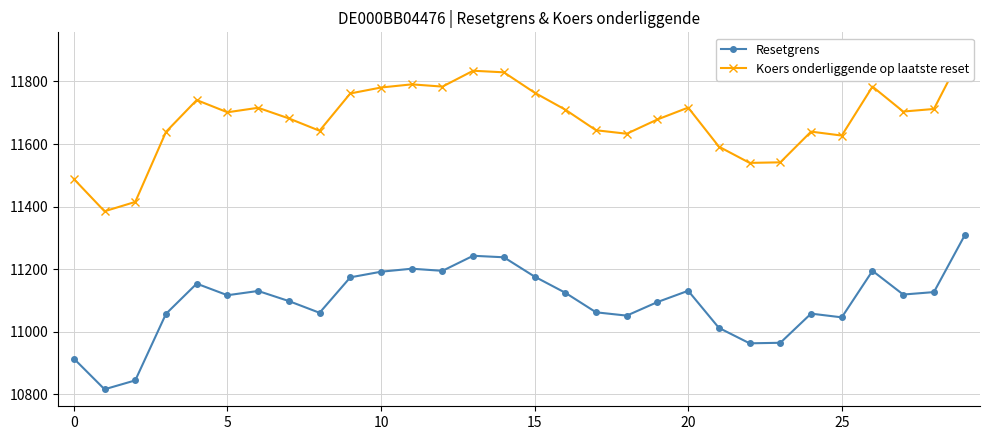

What is the difference between the Resetgrens values at 29 and 24?

250.0